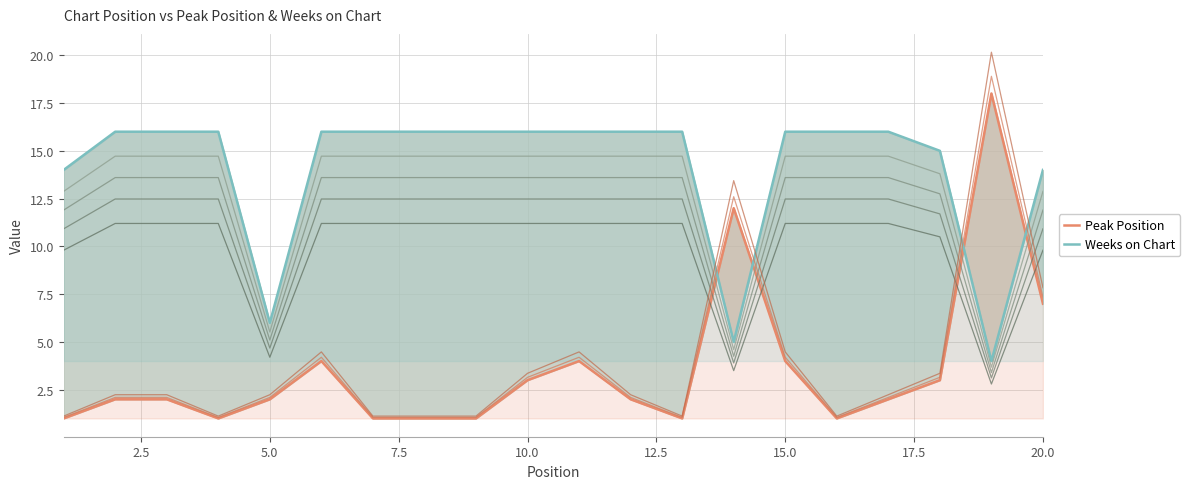

Which series has the widest spread of values?

Peak Position